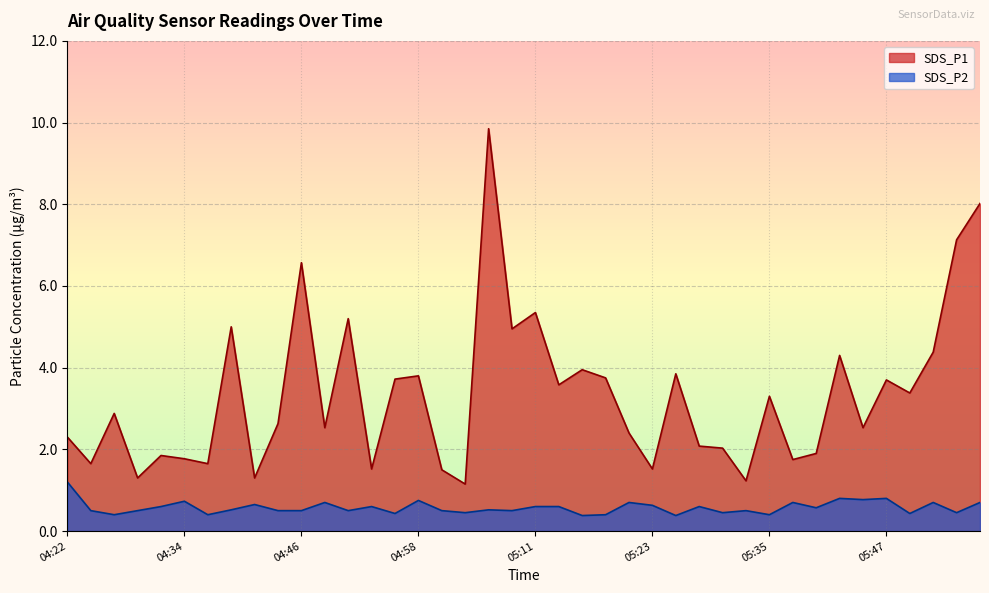

Which label corresponds to the smallest value in the chart?

05:15